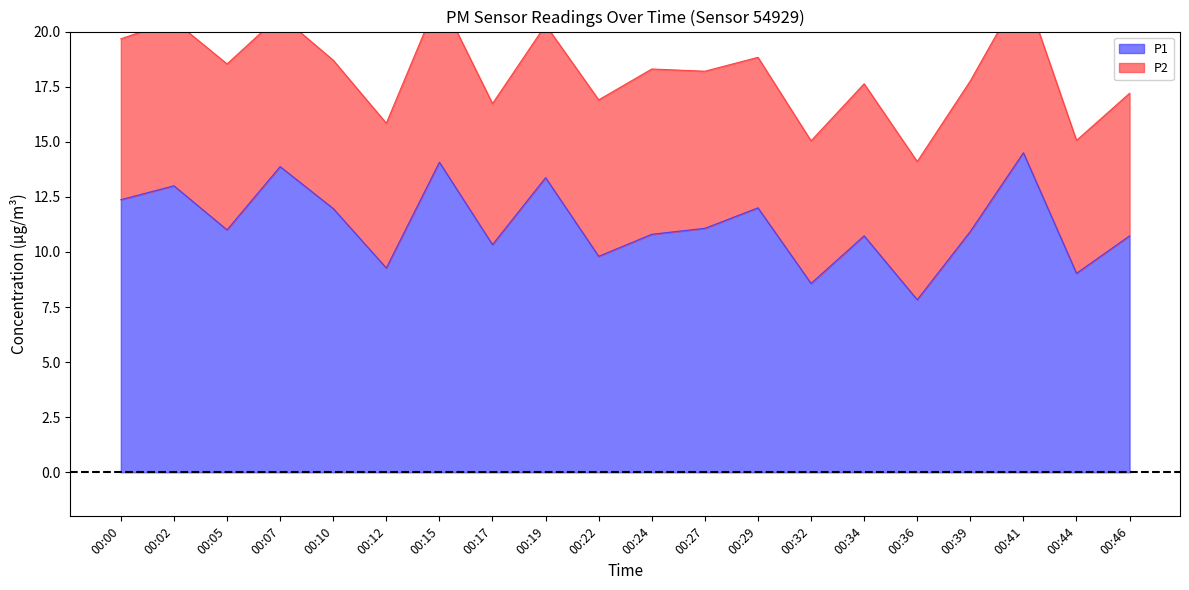

The chart shows a value of 17.9 at 00:05. True or false?

False